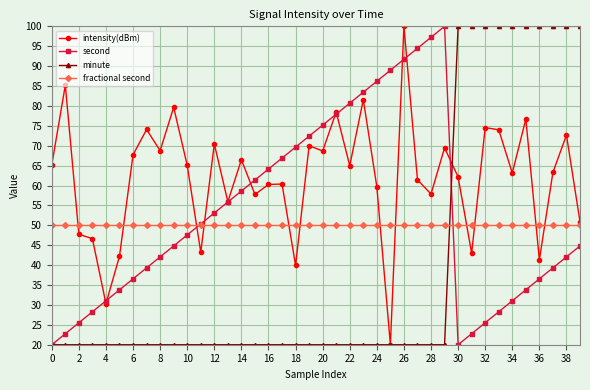

What is the difference between the maximum and second lowest values in the minute series?

80.0